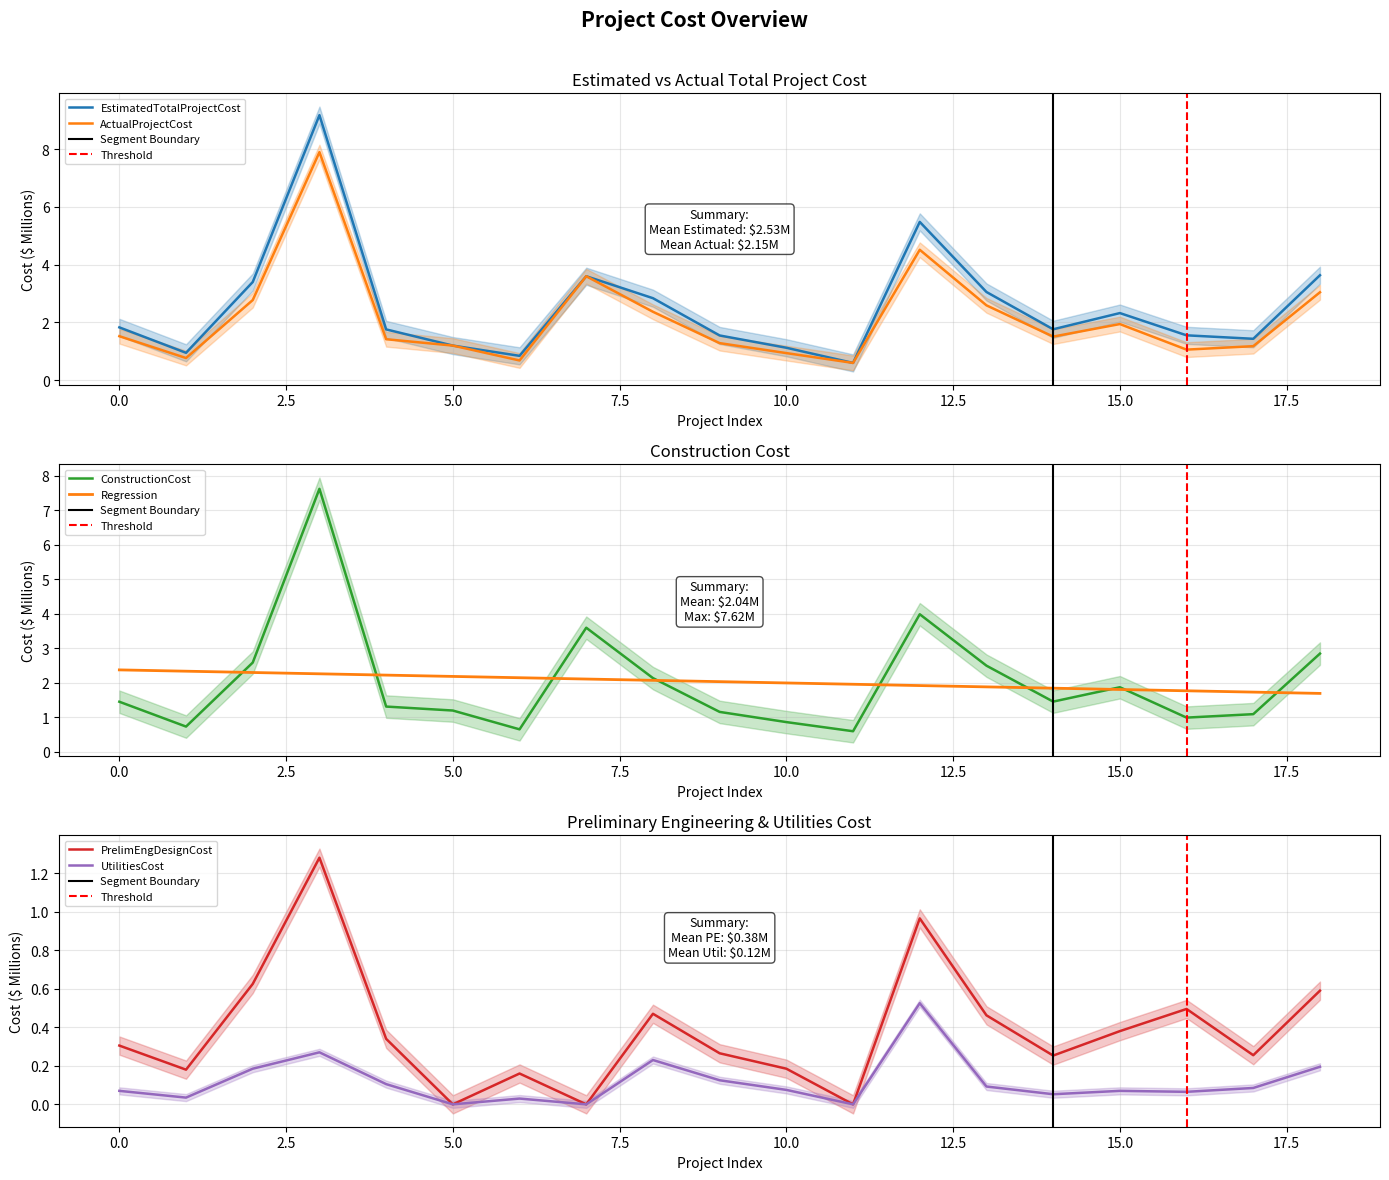

Does the chart display data point markers on the line(s)?

No